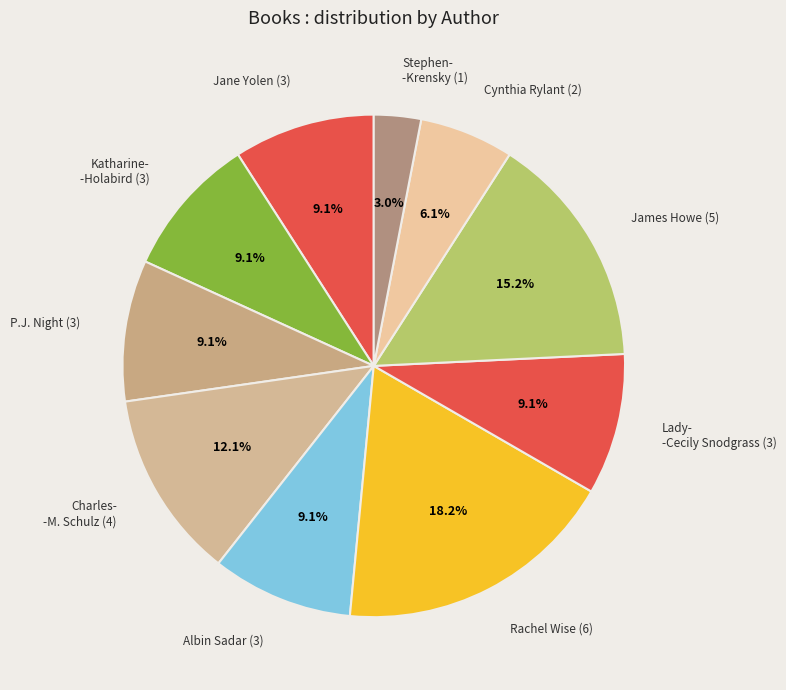

Which slice is the largest?

Rachel Wise (6)